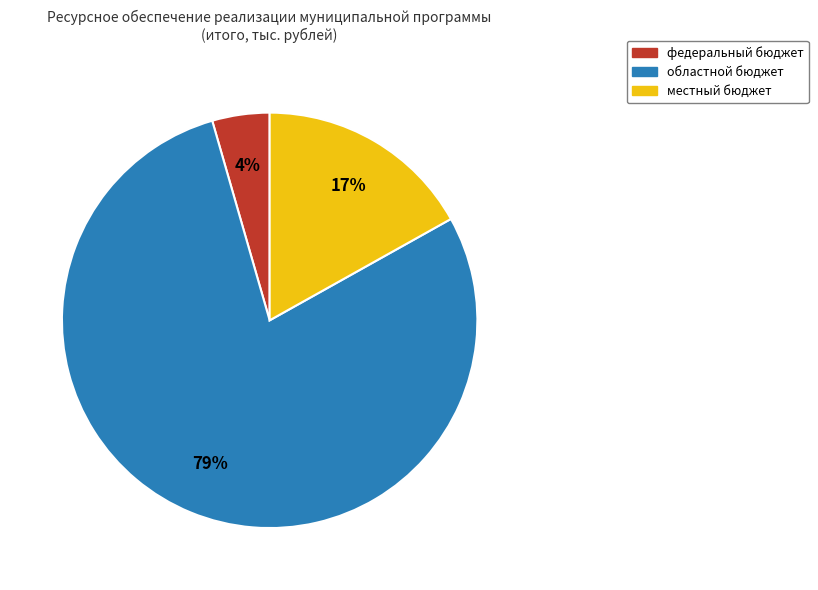

Is there any slice that represents more than half of the pie?

Yes